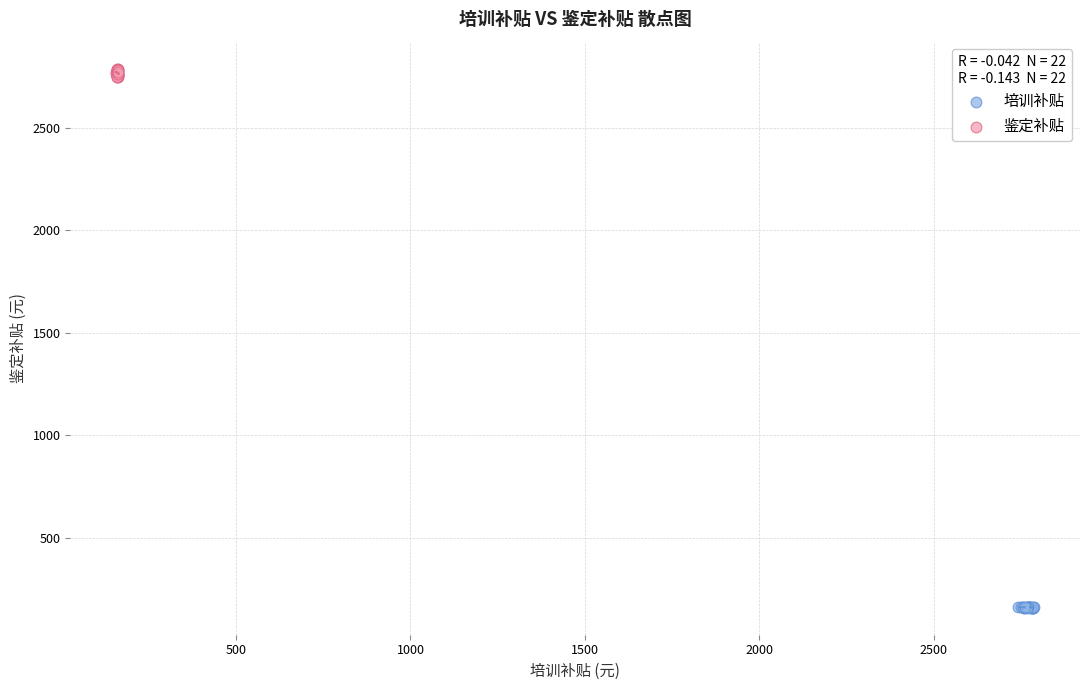

Which series has the largest Y range (max minus min)?

鉴定补贴